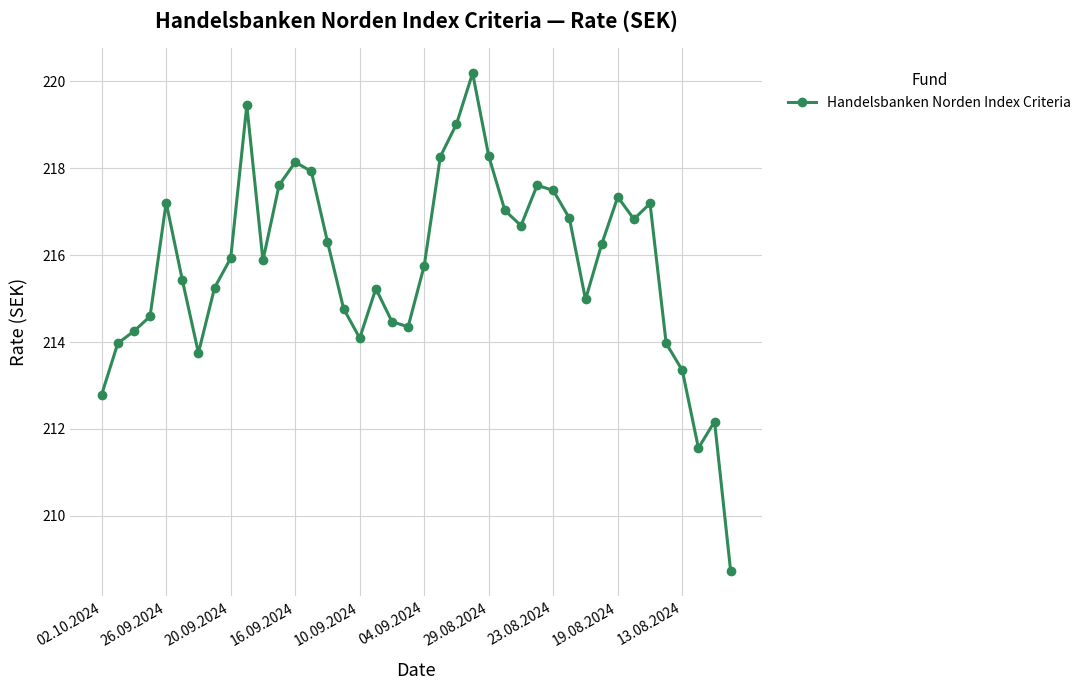

What is the average value?

215.8